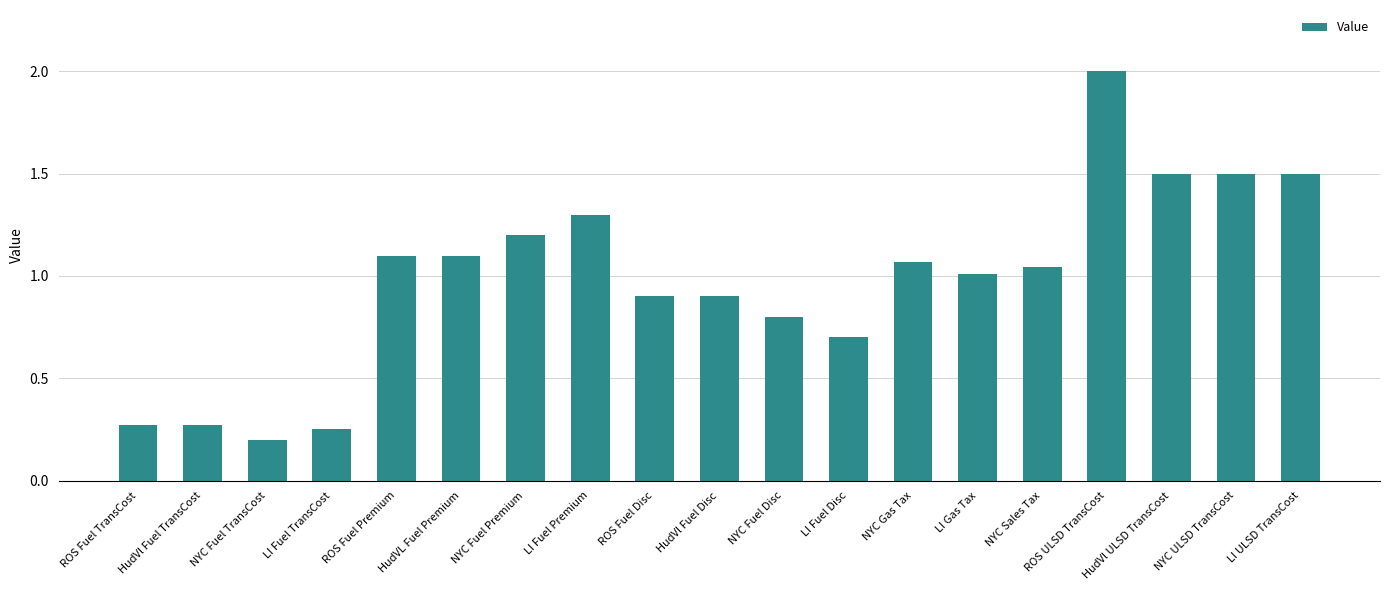

What is the ratio of the value at LI ULSD TransCost to the value at NYC Gas Tax?

1.4